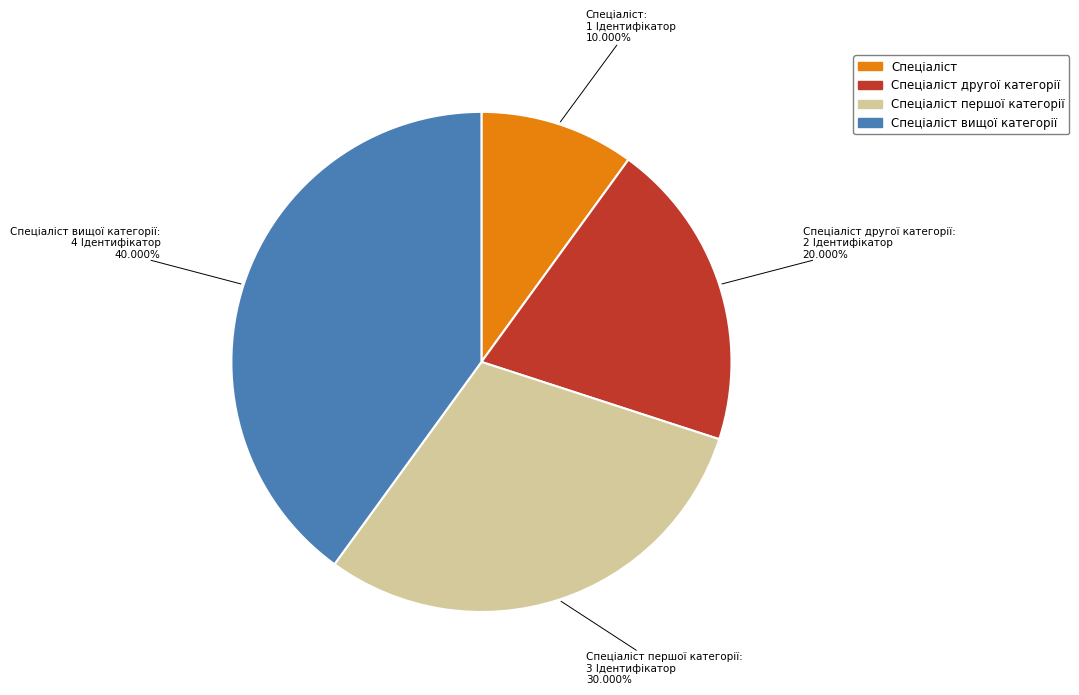

Is there a majority slice in this chart?

No